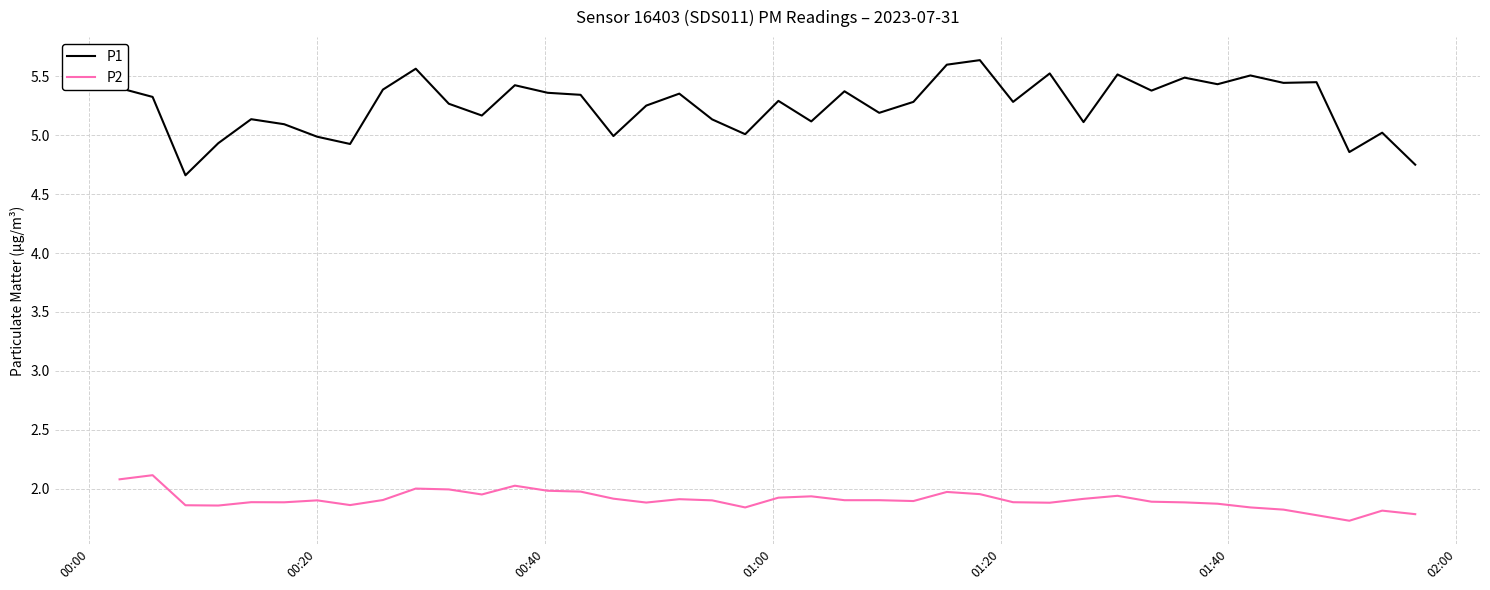

Rank the series by their maximum value, from highest to lowest.

P1, P2